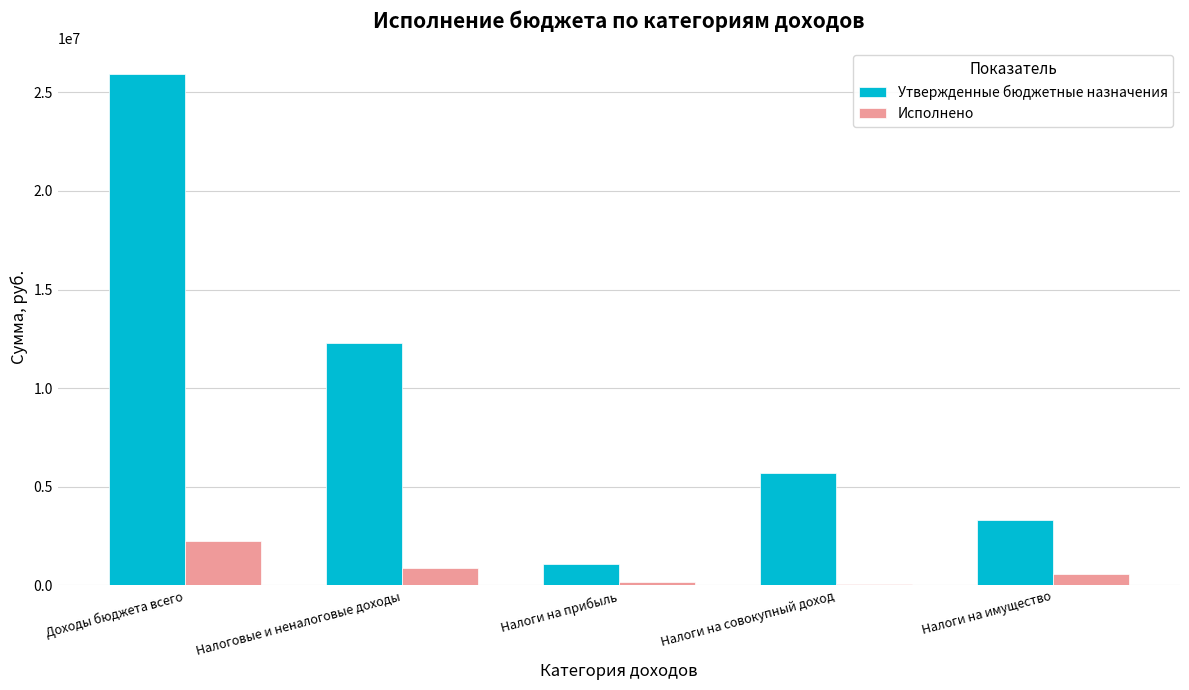

What value does the Исполнено series have at Налоговые и неналоговые доходы?

872948.8